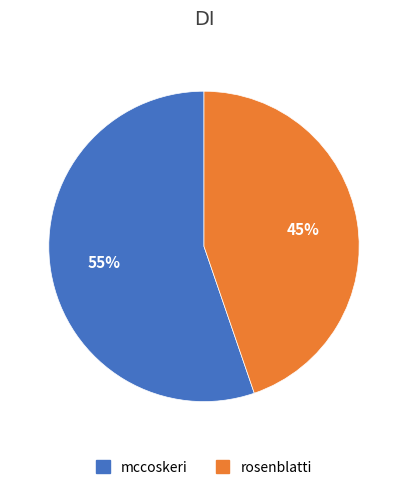

The rosenblatti slice represents 38% of the pie. True or false?

False